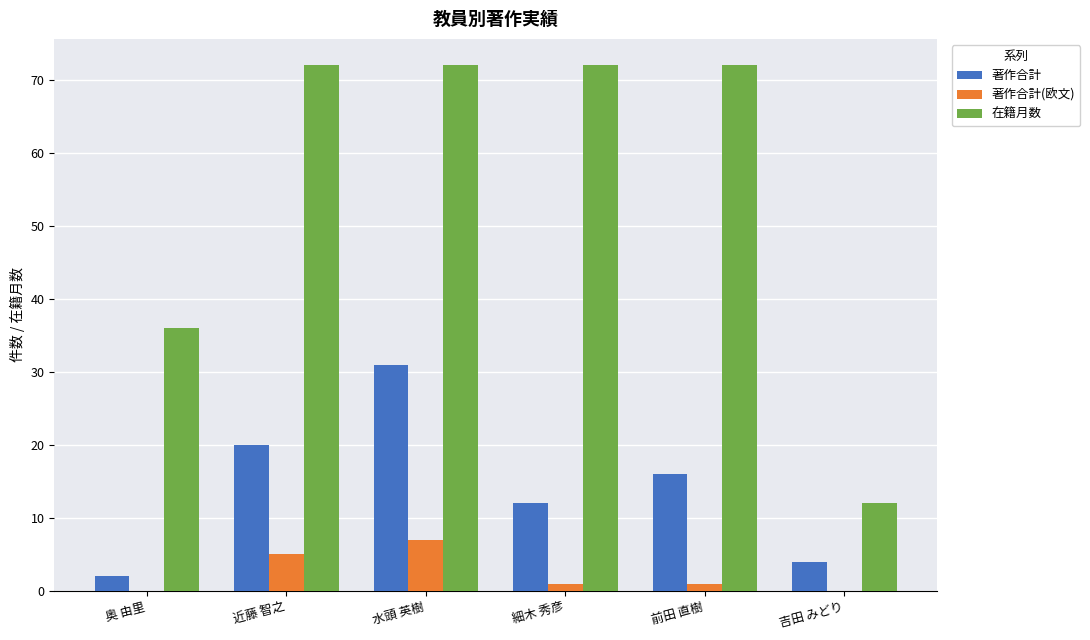

What is the sum of the 著作合計 values at 近藤 智之 and 水頭 英樹?

51